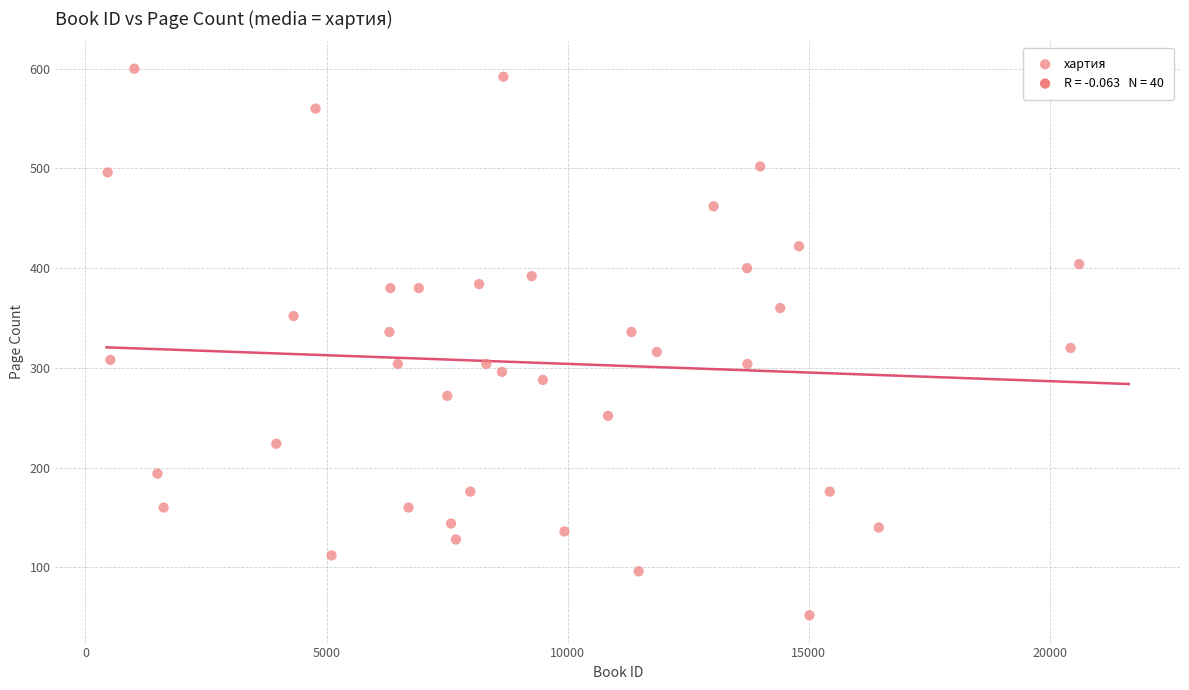

What is the range of Y values (max minus min)?

548